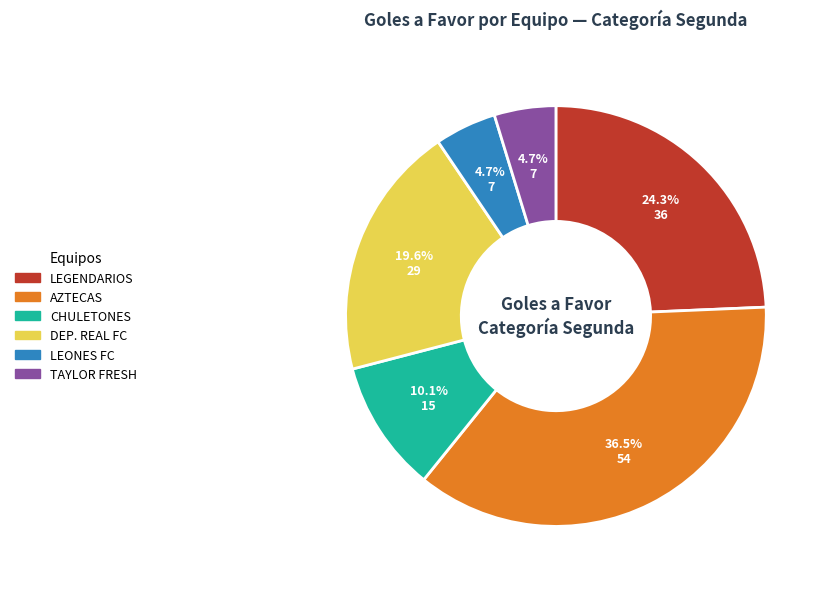

Is there any slice that represents more than half of the pie?

No